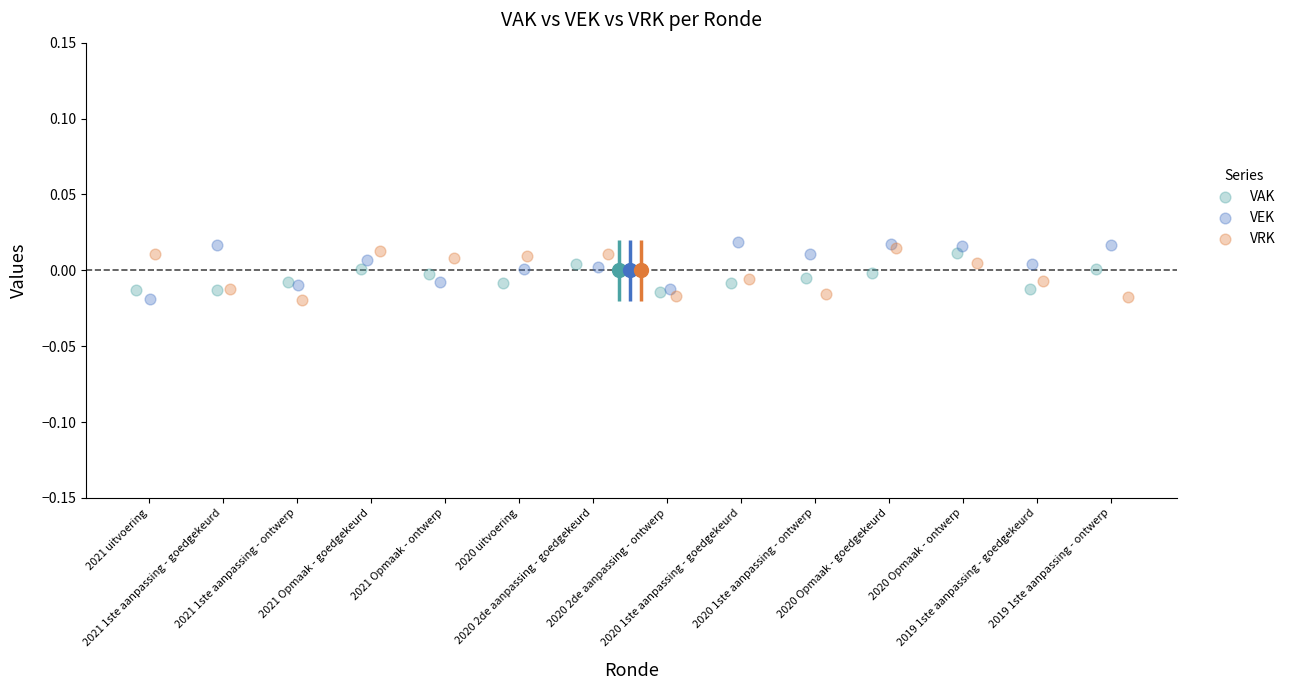

Which series contains the highest Y value?

VEK